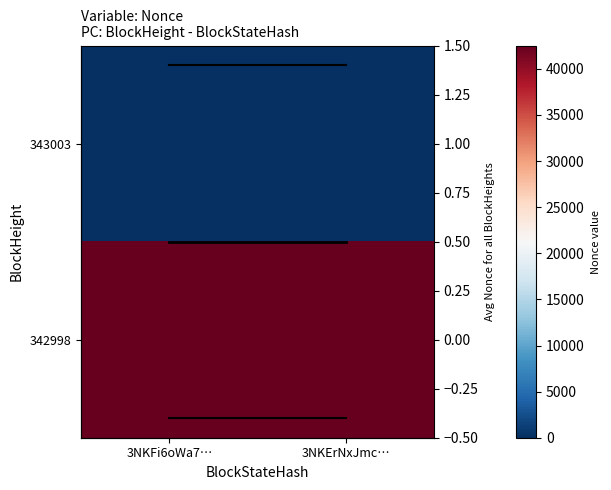

Where is 343003 nearest to the value 0?

3NKFi6oWa7…